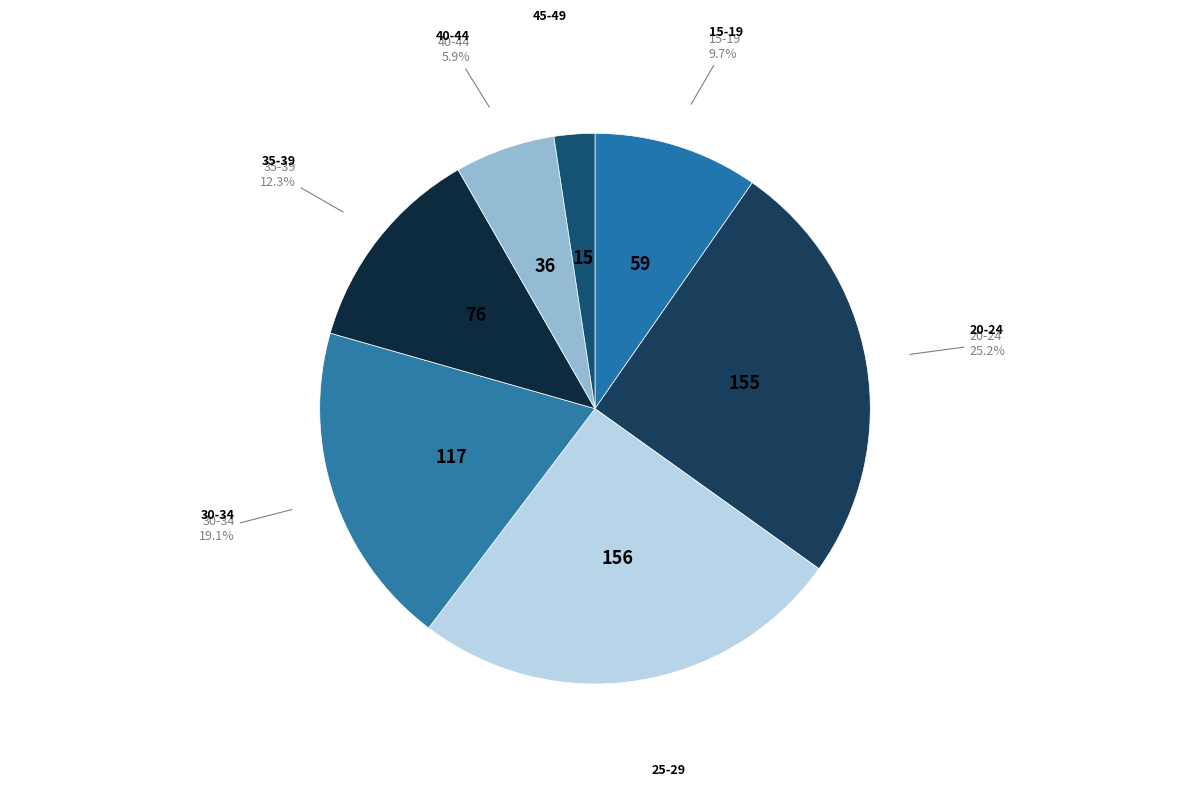

Is there a majority slice in this chart?

No